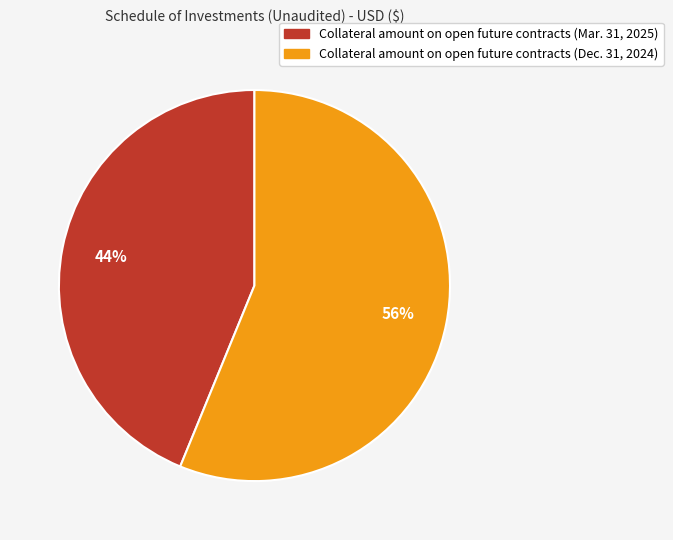

Does Collateral amount on open future contracts (Dec. 31, 2024) represent more than half of the total?

Yes